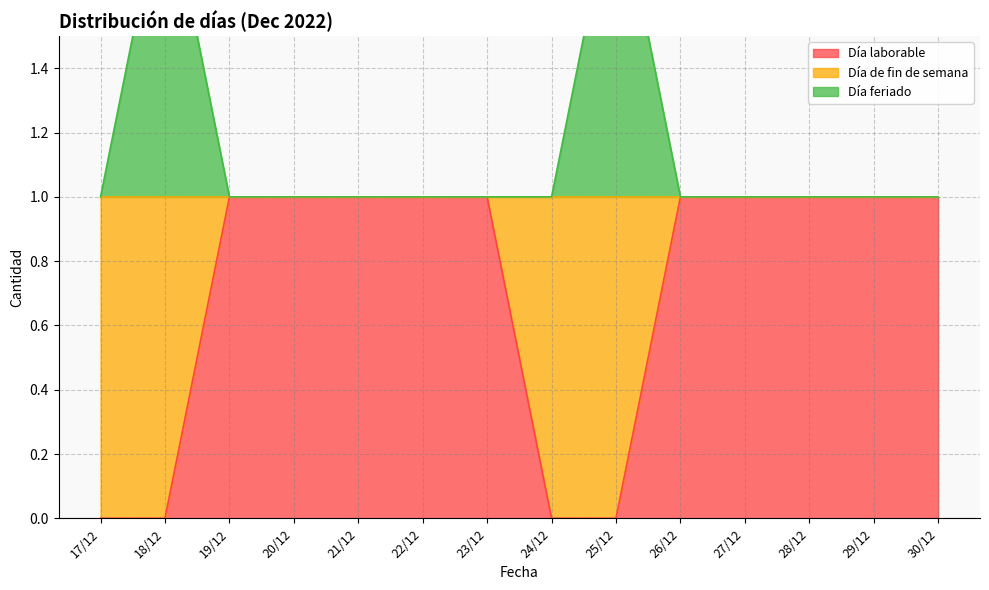

Between 22/12 and 25/12, which series saw the biggest shift?

Día laborable